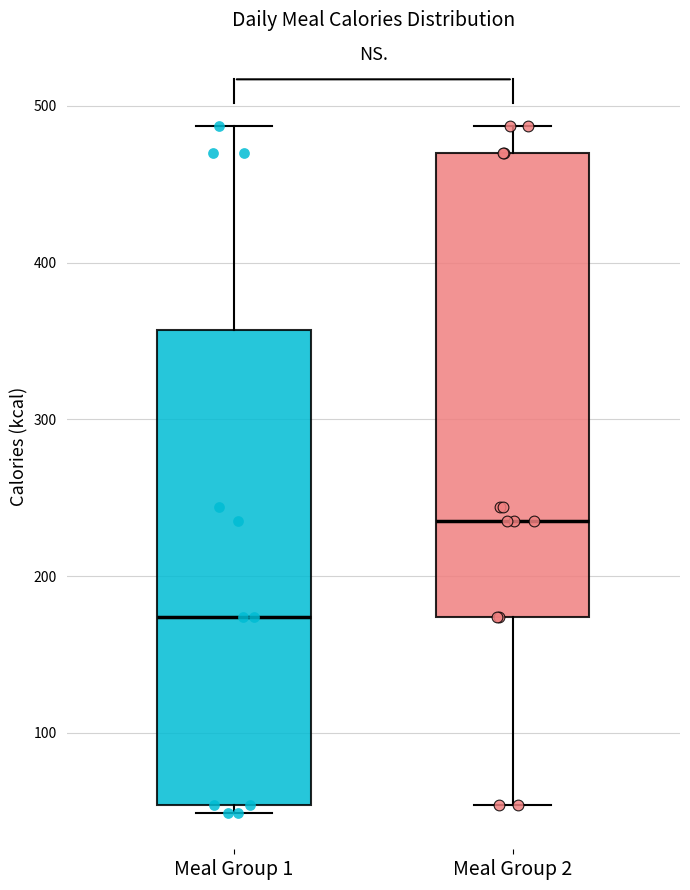

Reading left to right, transcribe this box plot: for each box, give where its median line is, the range the box spans, and where its two whiskers end, as read against the y-axis. The values are not printed on the chart, so give them approximately, as read against the axis.

Meal Group 1: median 170, box 50 to 360, whiskers 50 (just below the box's lower edge) to 490
Meal Group 2: median 240, box 170 to 470, whiskers 50 to 490